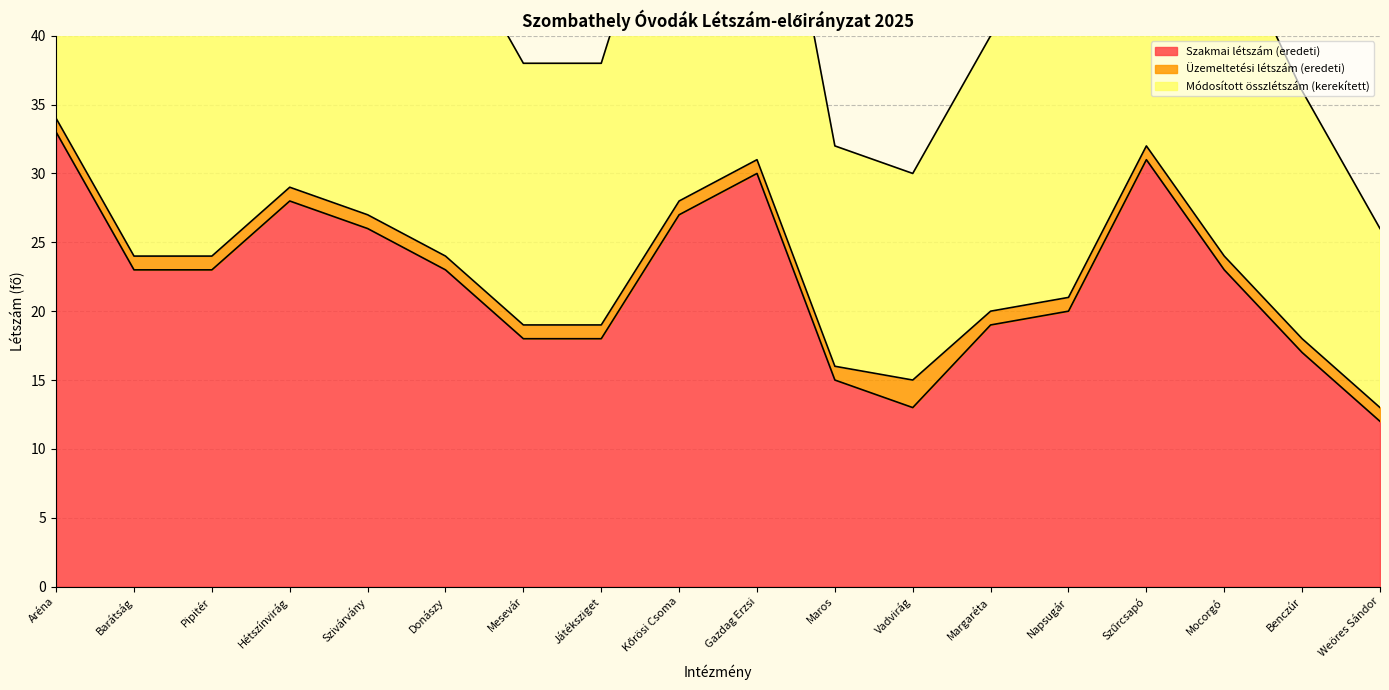

What is the sum of all Módosított összlétszám (kerekített) values?

418